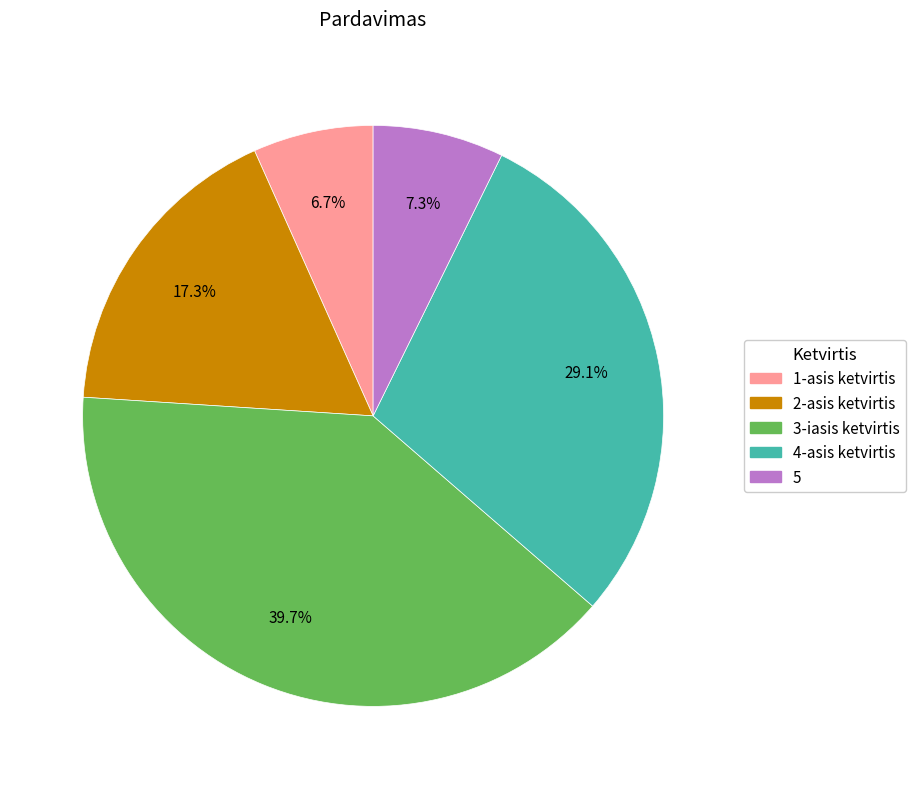

Is there a majority slice in this chart?

No